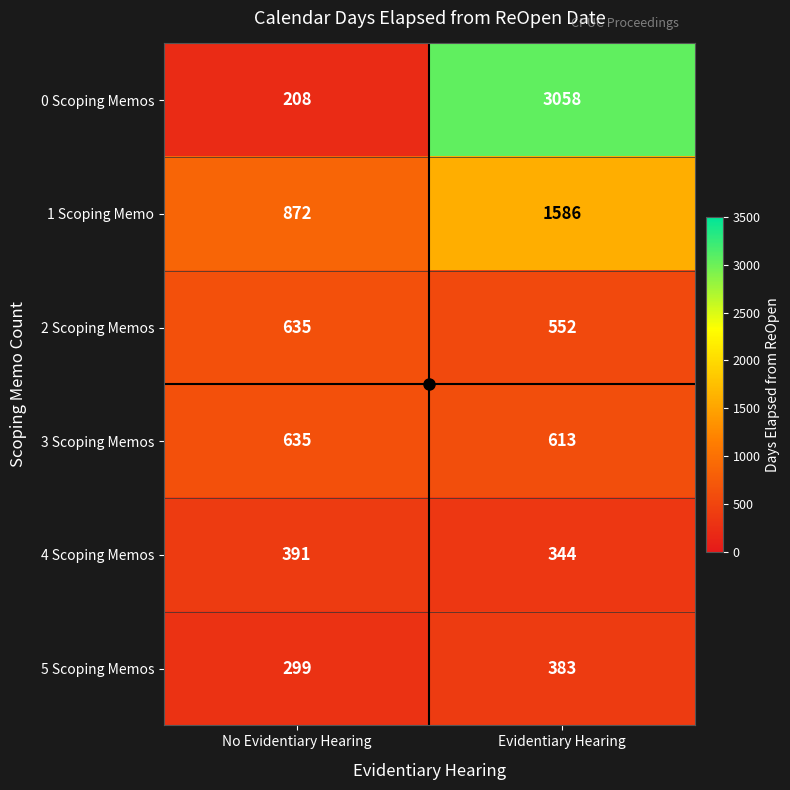

Between No Evidentiary Hearing and Evidentiary Hearing, which series saw the biggest shift?

0 Scoping Memos